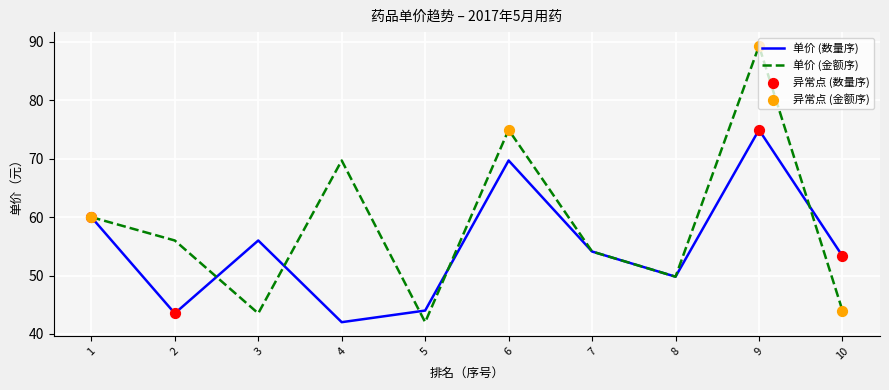

What is the total value across all series at 8?

99.6